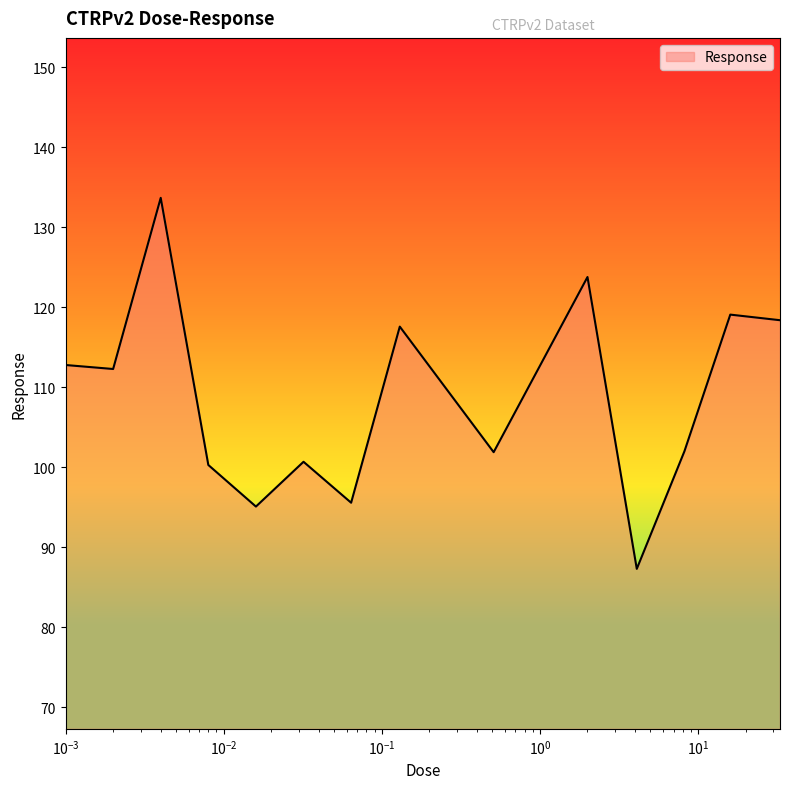

What is the greatest value displayed?

133.7